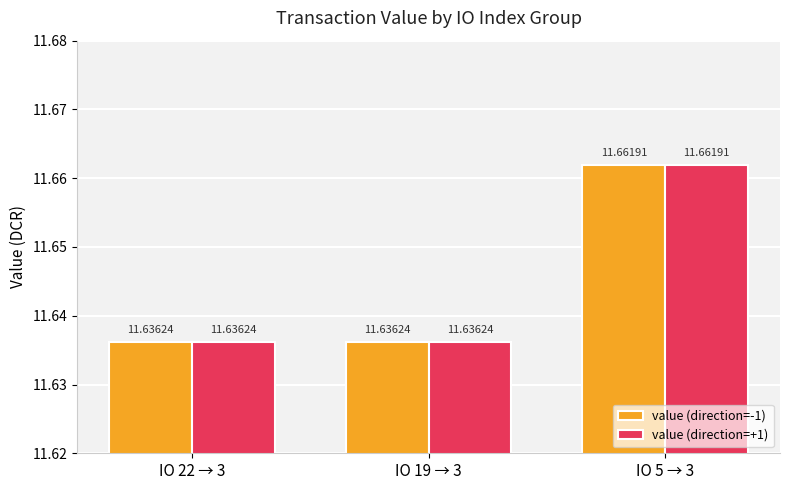

Reading left to right, list all the values displayed in this chart.

value (direction=-1): IO 22 → 3=11.6	IO 19 → 3=11.6	IO 5 → 3=11.7
value (direction=+1): IO 22 → 3=11.6	IO 19 → 3=11.6	IO 5 → 3=11.7